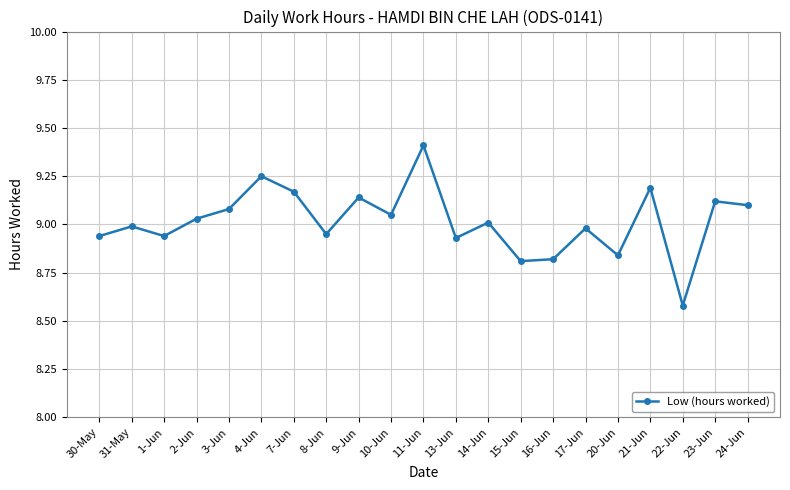

What is the sum of the values at 2-Jun and 21-Jun?

18.2